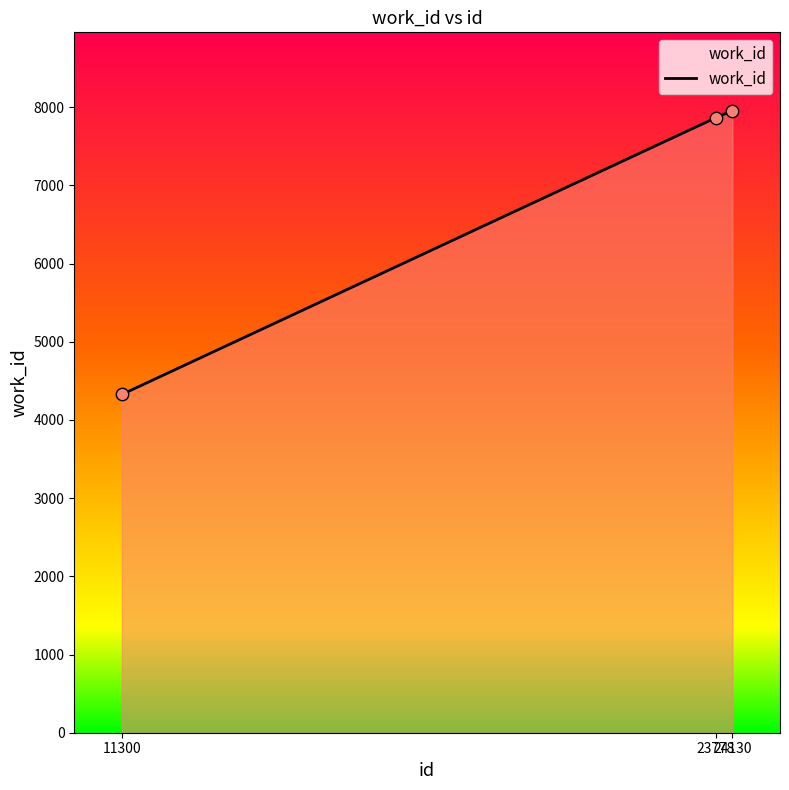

Approximately how many times larger is the value at 24130 compared to 11300?

1.8